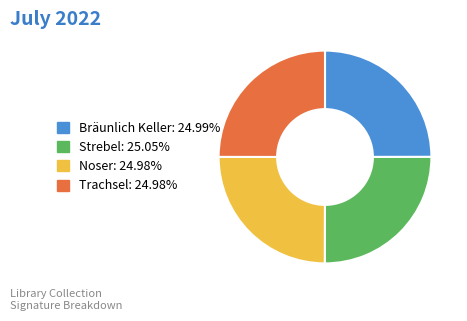

Is there any slice that represents more than half of the pie?

No